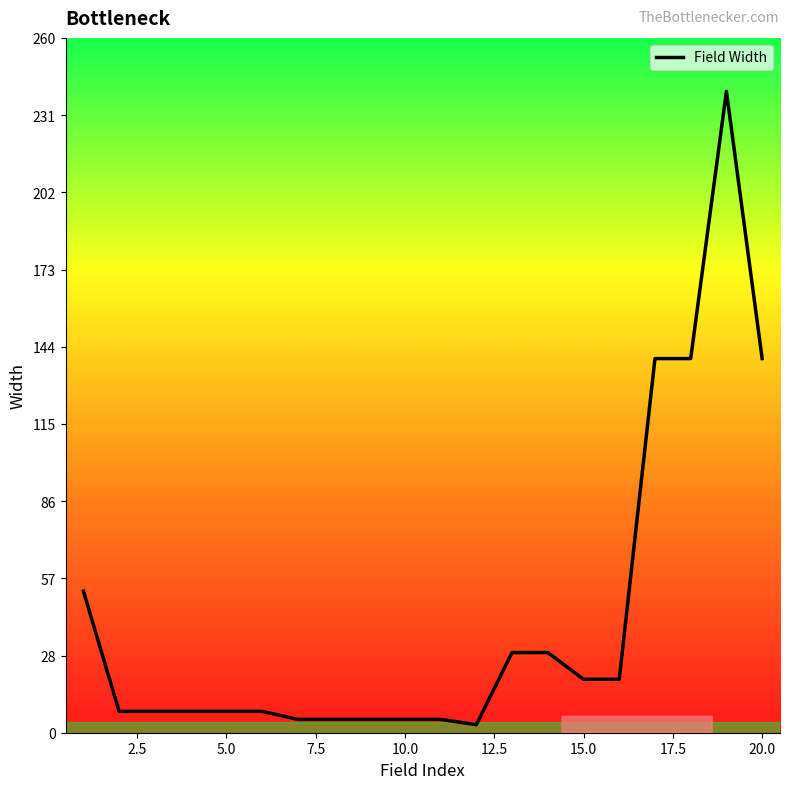

What is the maximum value shown in the chart?

240